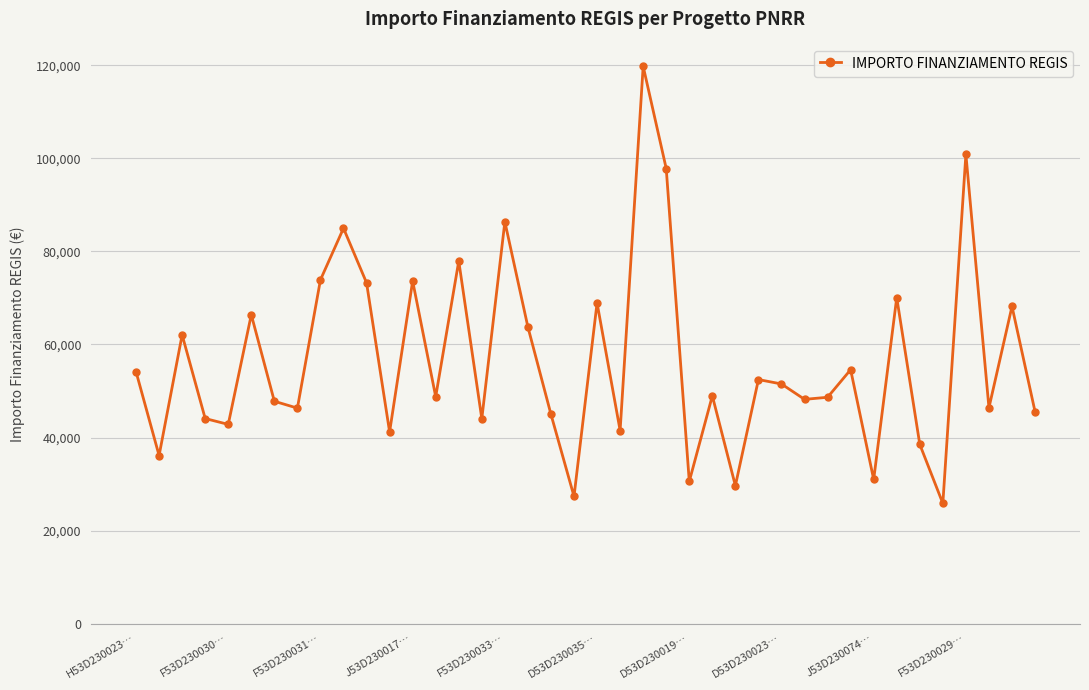

How many data points are less than 48957?

20